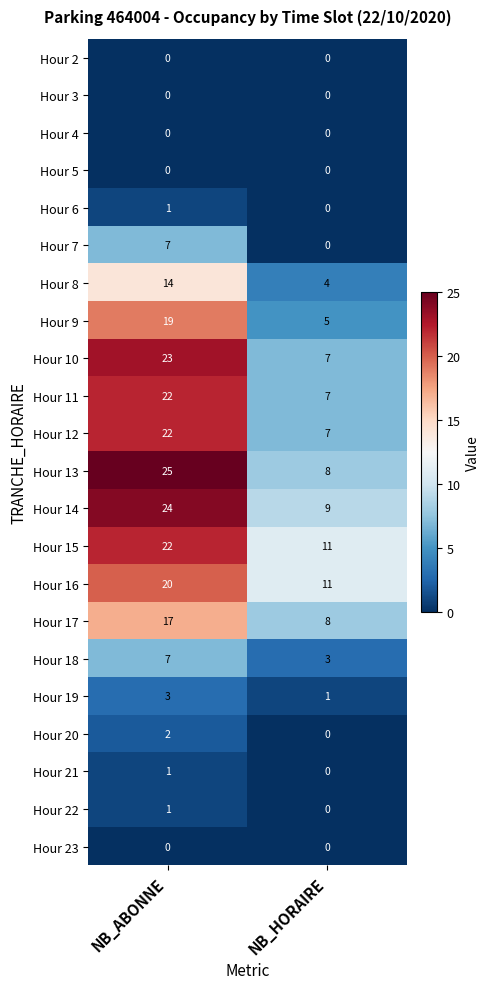

What is the spread (max minus min) of values at NB_ABONNE?

25